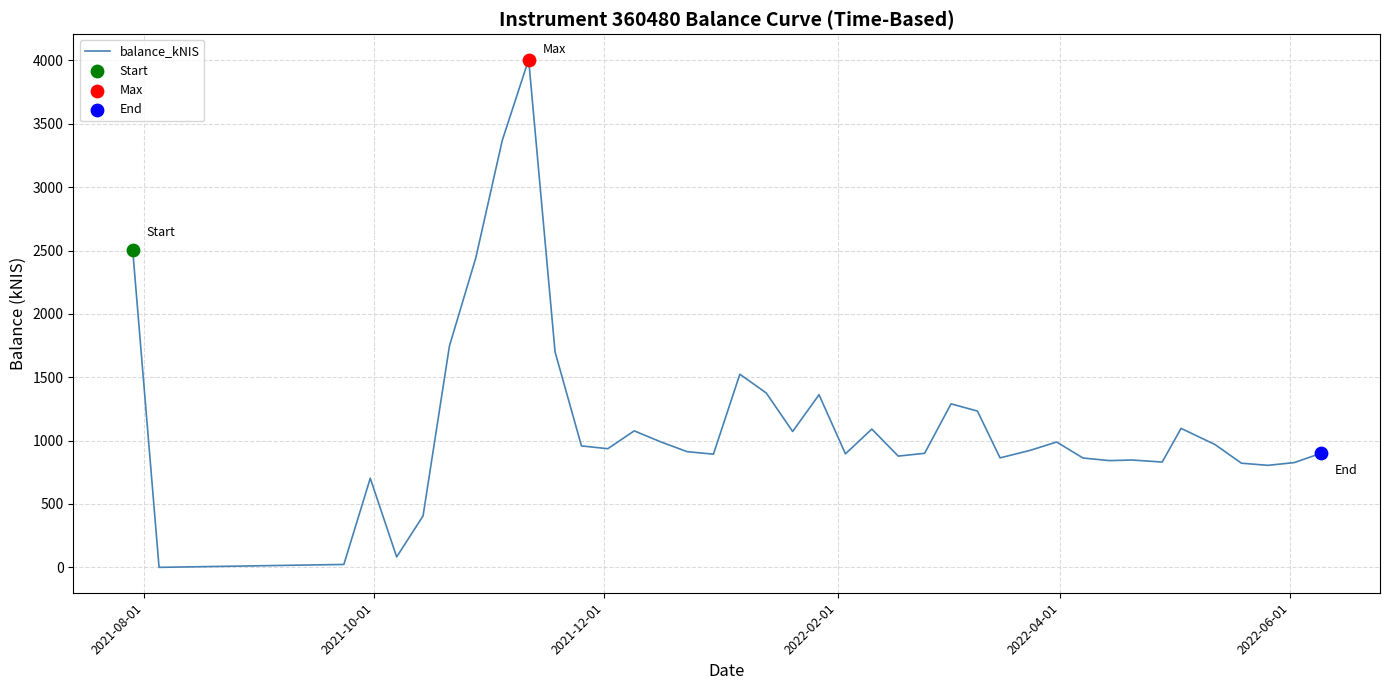

What is the difference between the maximum and minimum values?

4007.0